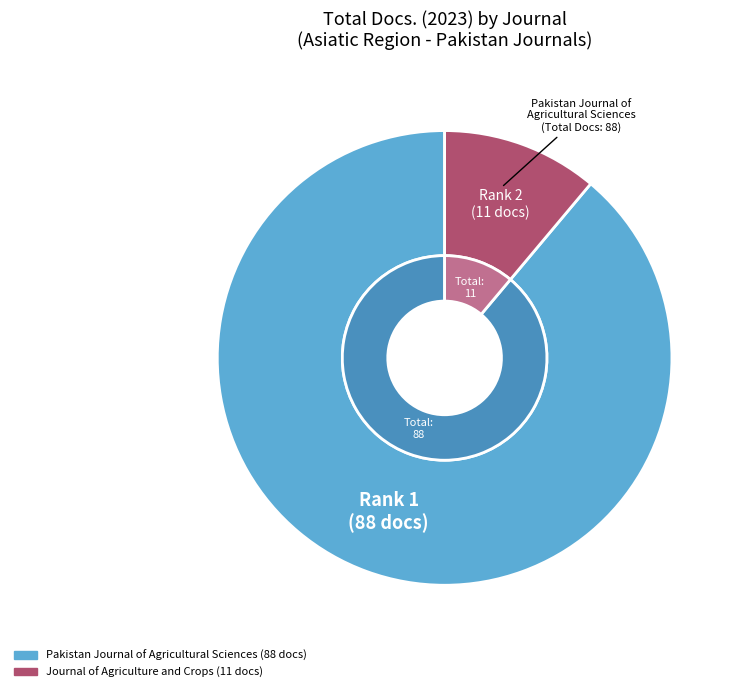

To the nearest percent, what is the average slice percentage?

50%